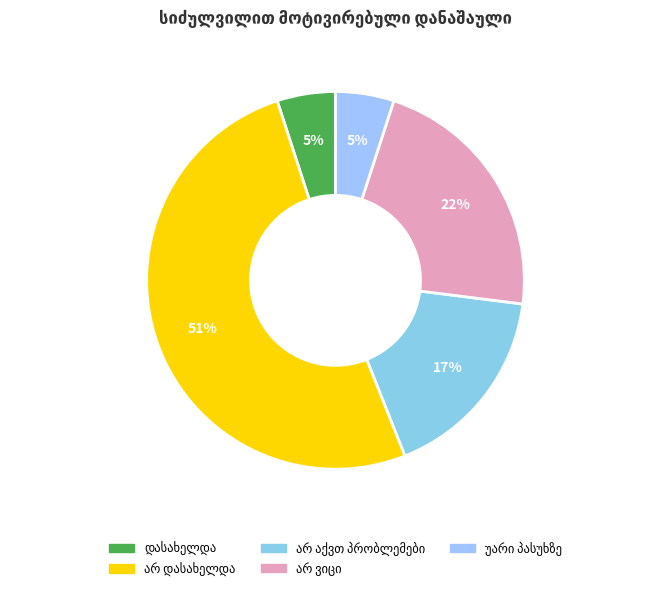

Rank the categories by value from highest to lowest.

არ დასახელდა, არ ვიცი, არ აქვთ პრობლემები, დასახელდა, უარი პასუხზე